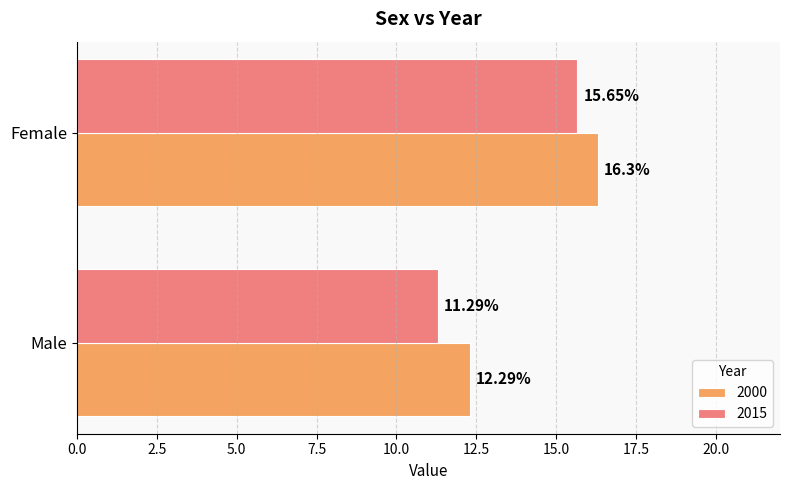

Which series has the largest total across all categories?

2000